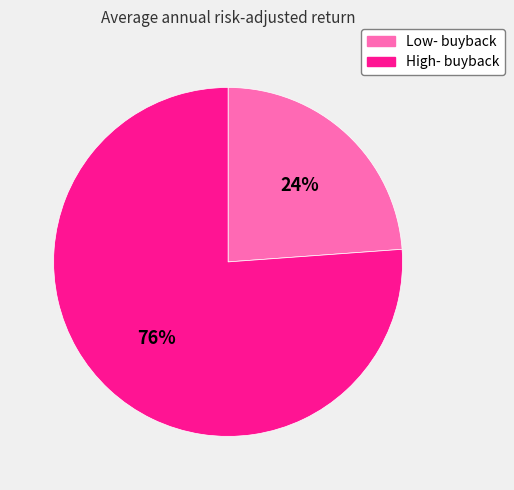

Is there any slice that represents more than half of the pie?

Yes